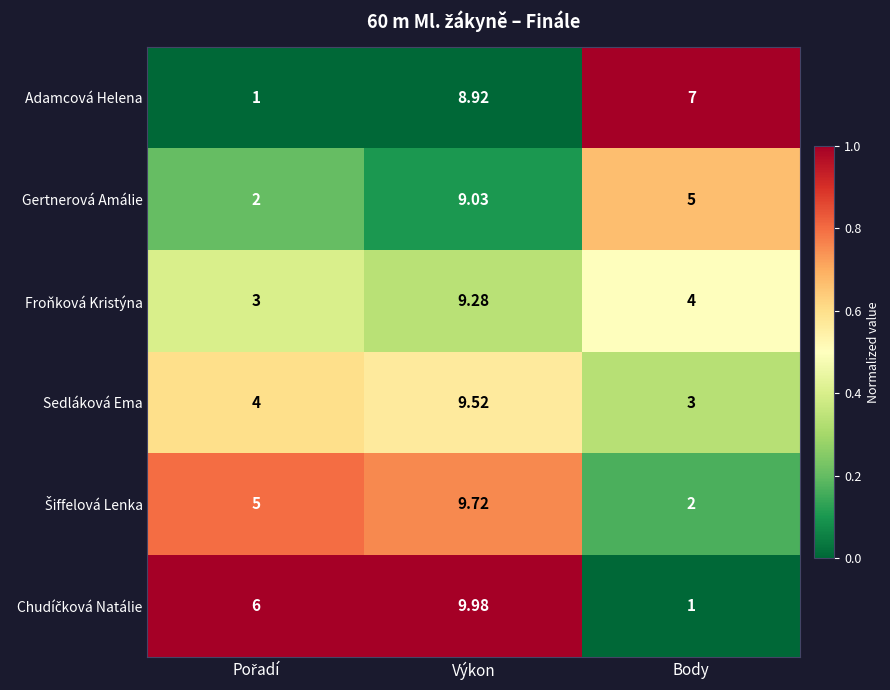

What is the total value across all series at Výkon?

56.5